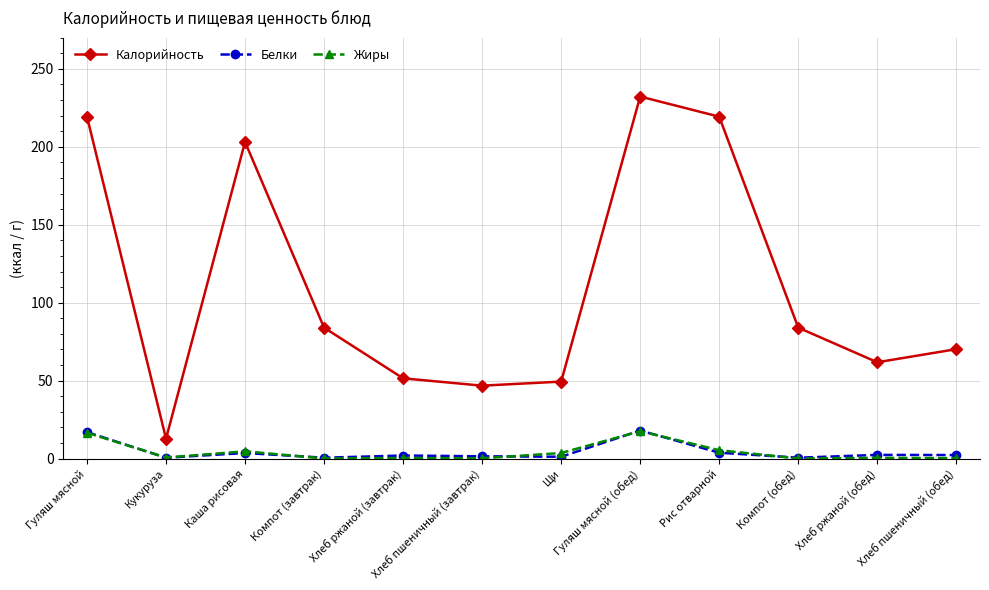

At which category does Калорийность reach its first local valley?

Кукуруза